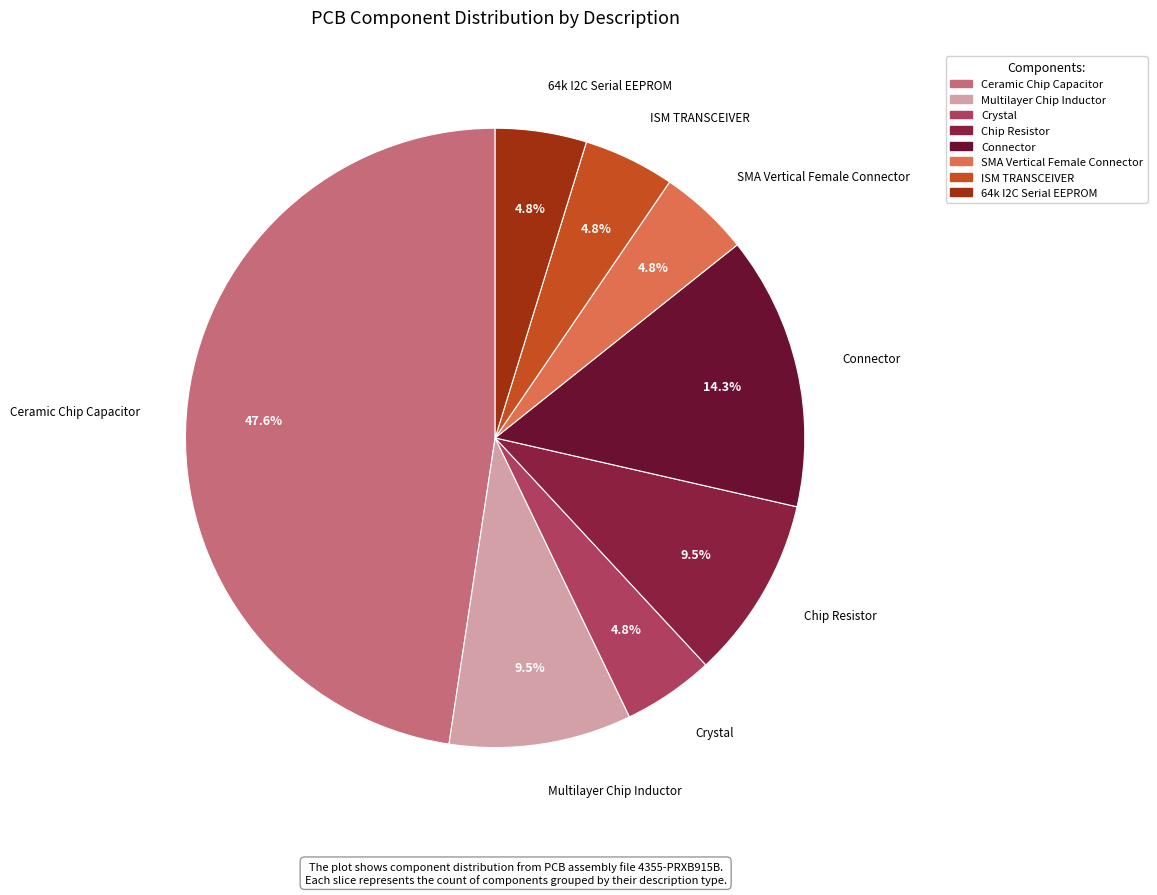

What percentage is the Ceramic Chip Capacitor slice, to the nearest percent?

48%